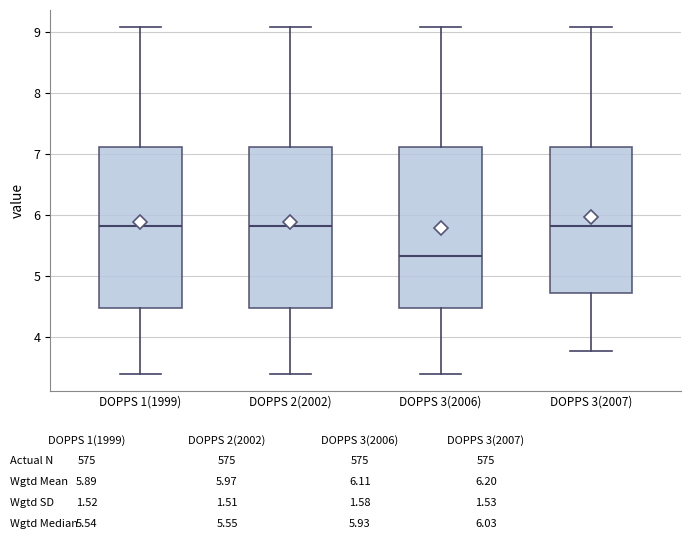

Where does the median line of the box for DOPPS 3(2006) sit on the y-axis? The values are not printed on the chart, so give them approximately, as read against the axis.

5.3